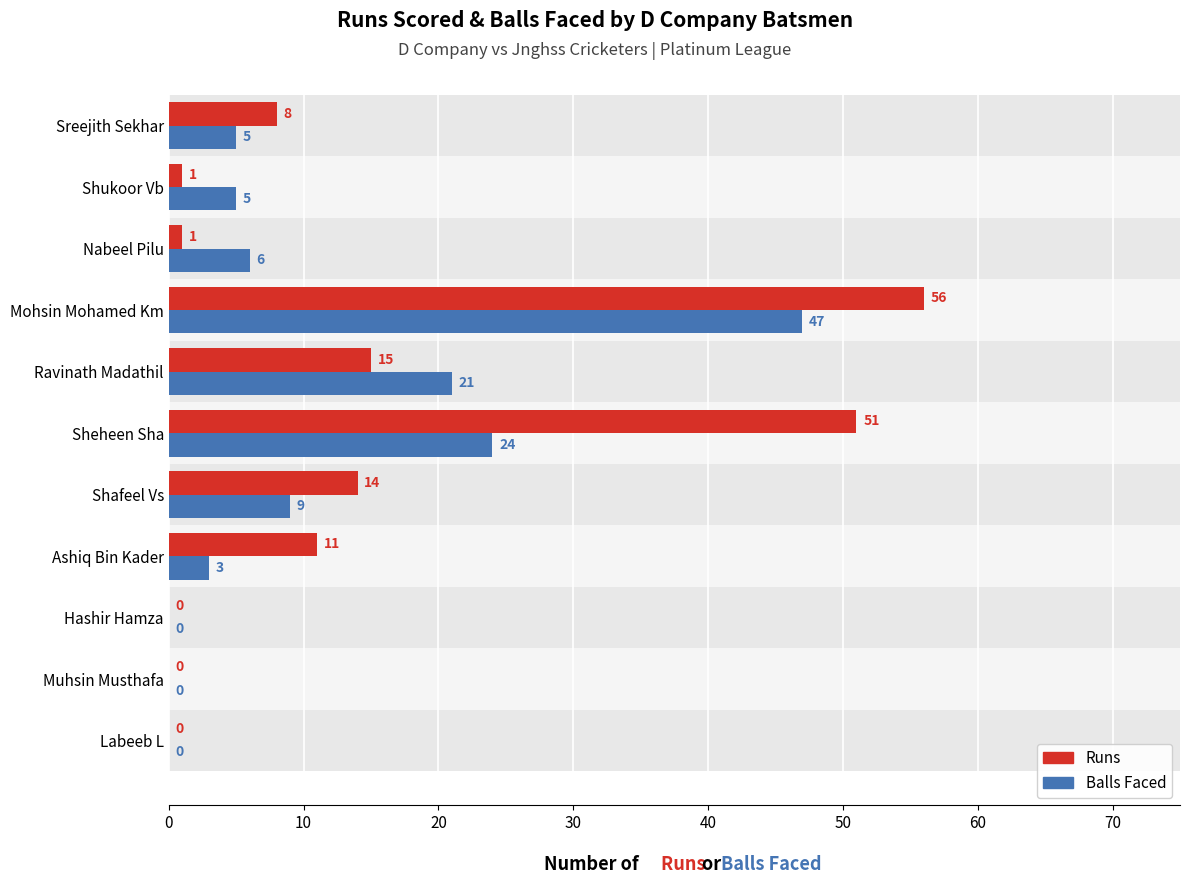

Count the number of categories in the chart.

11